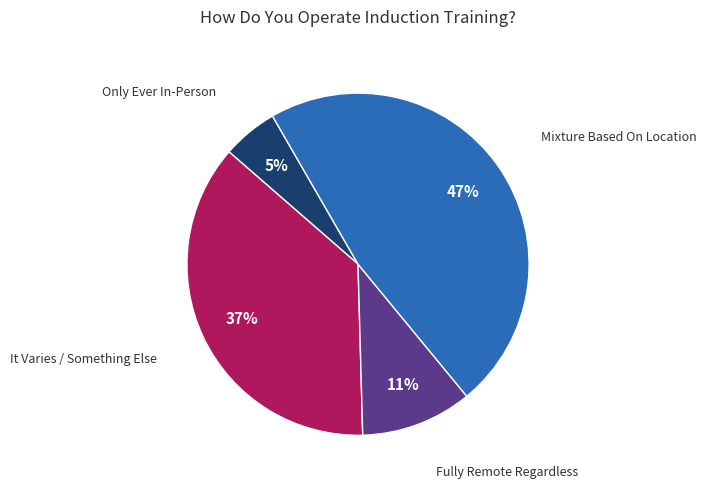

To the nearest percent, what is the average slice percentage?

25%